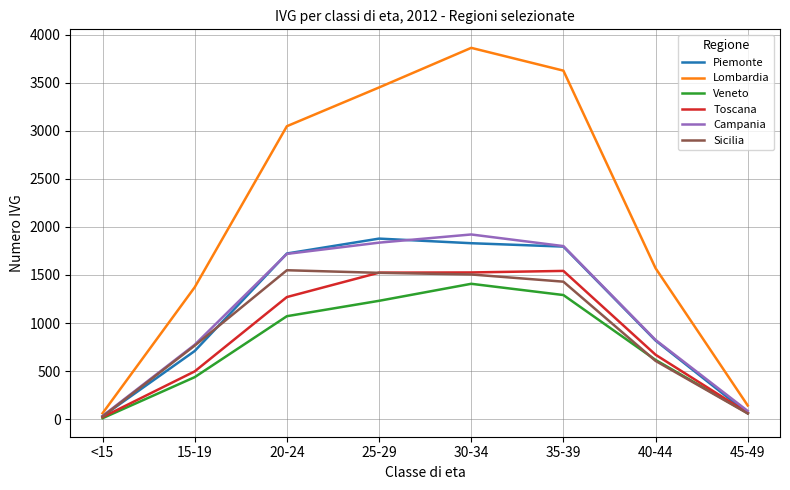

At which label does Campania reach its peak?

30-34